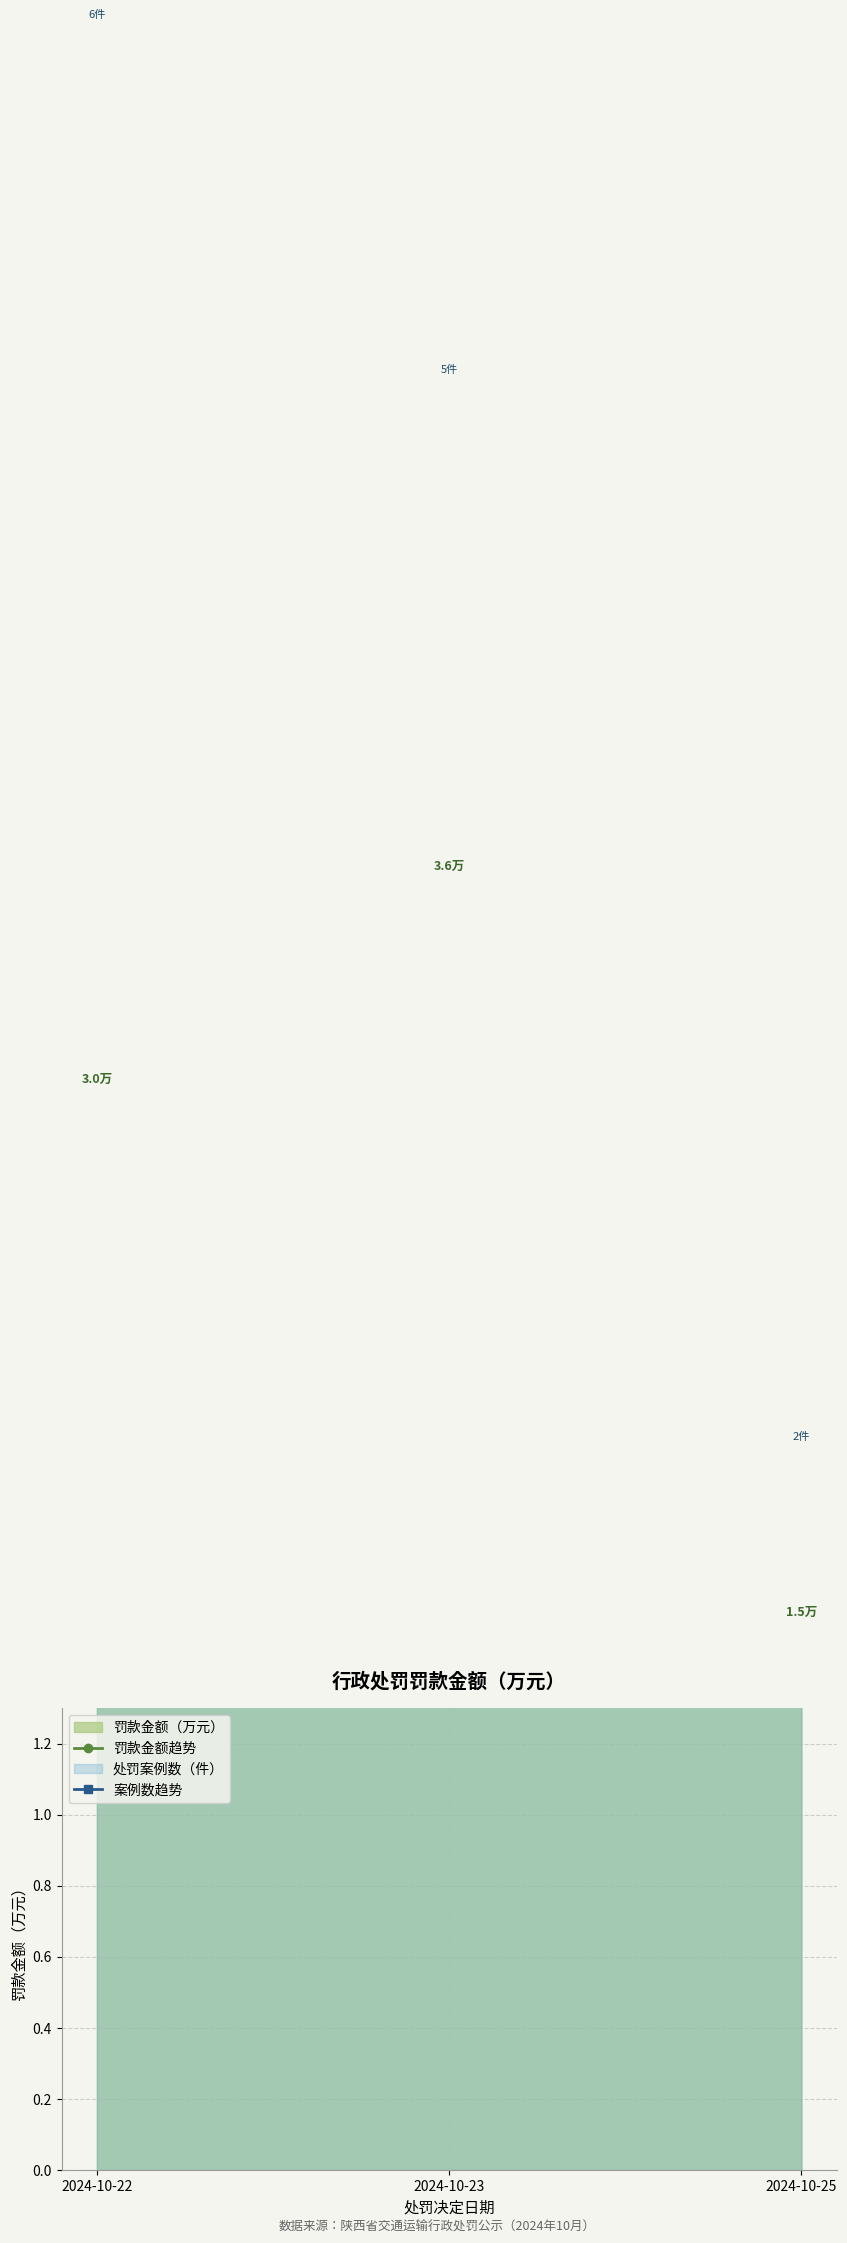

How many lines are shown in the chart?

2